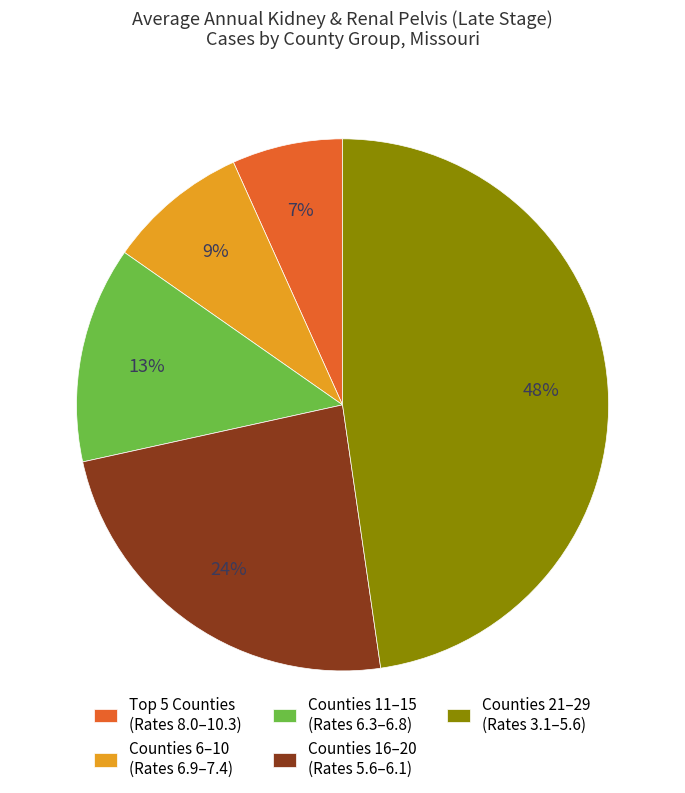

The Counties 21–29 (Rates 3.1–5.6) slice represents 43% of the pie. True or false?

False